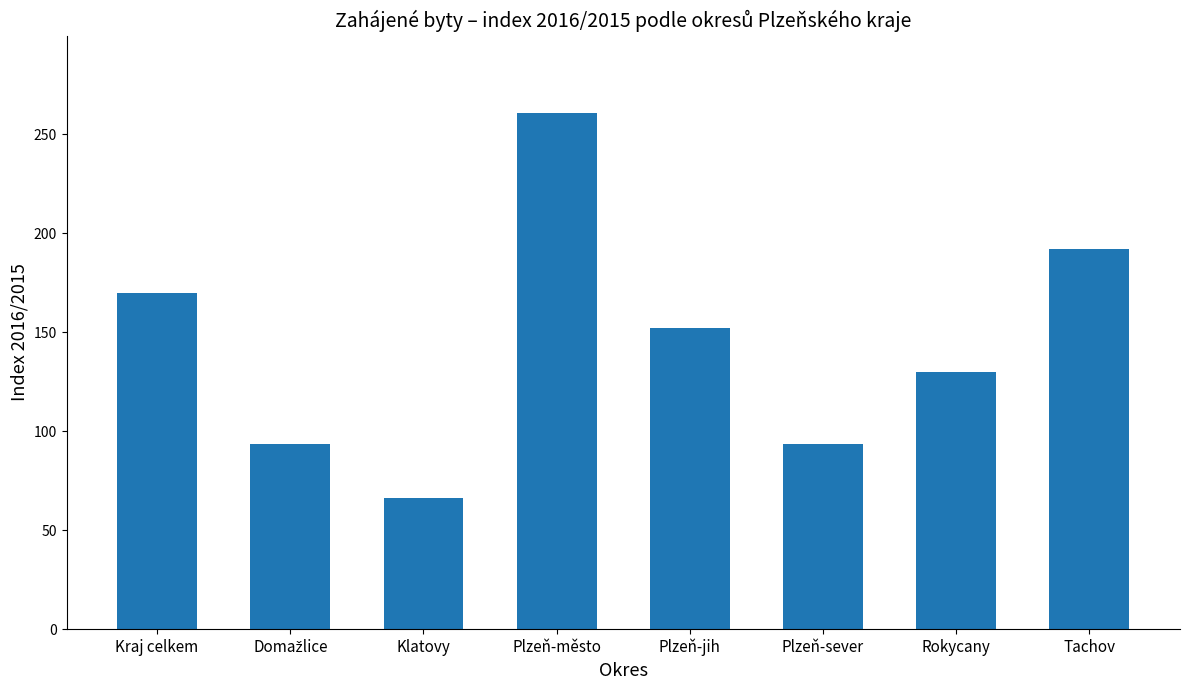

What is the change in value from Plzeň-město to Rokycany?

-131.0